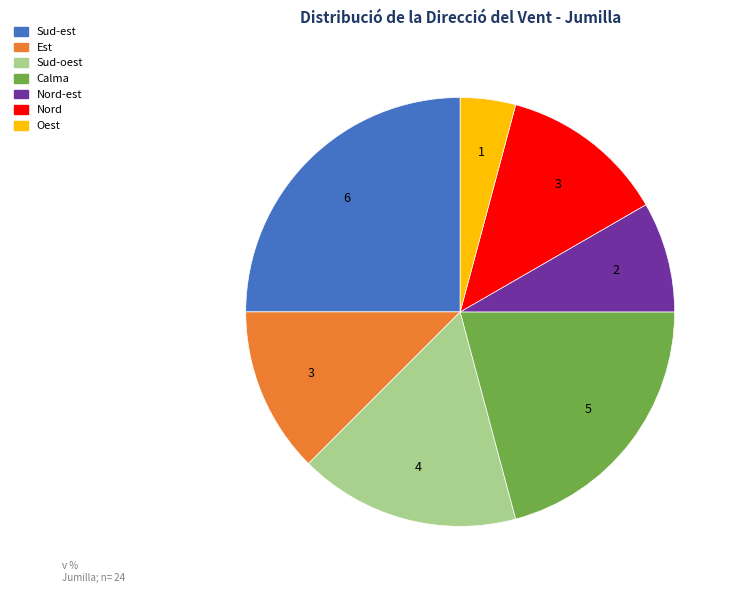

Is there a majority slice in this chart?

No